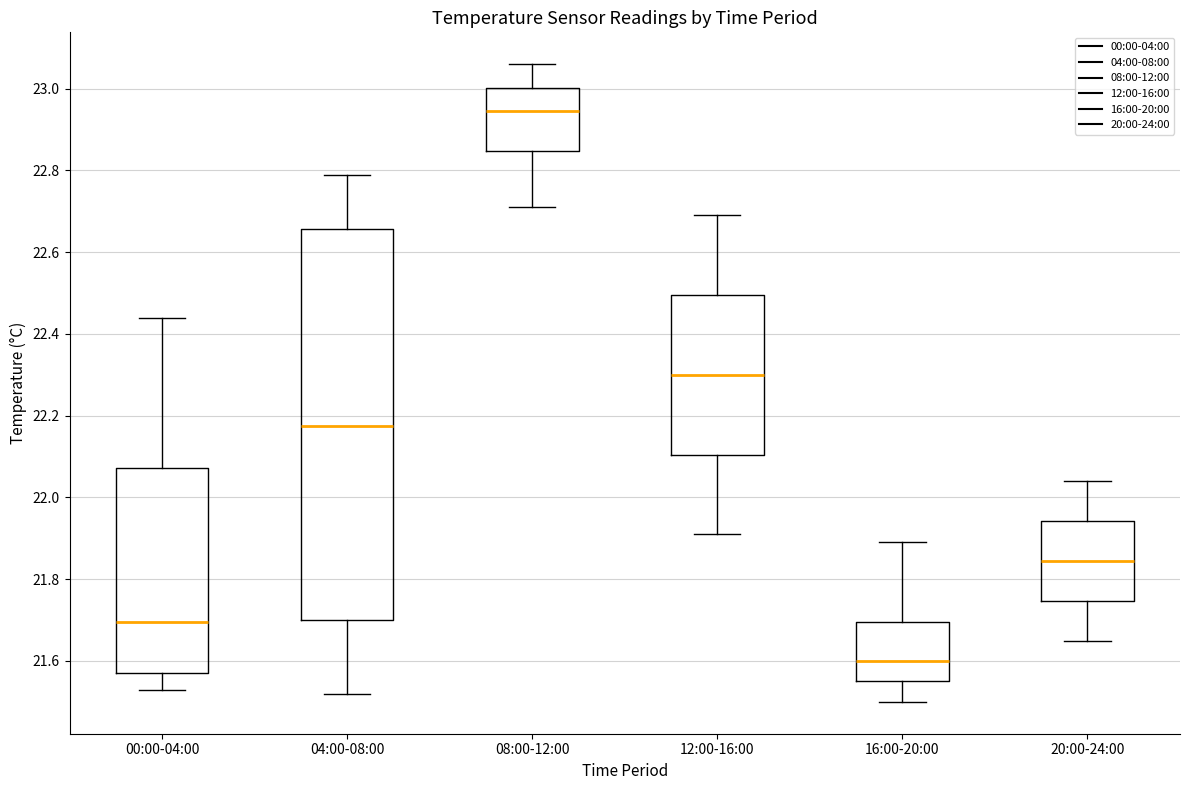

Comparing the boxes themselves (not the whiskers), which one is the tallest?

04:00-08:00